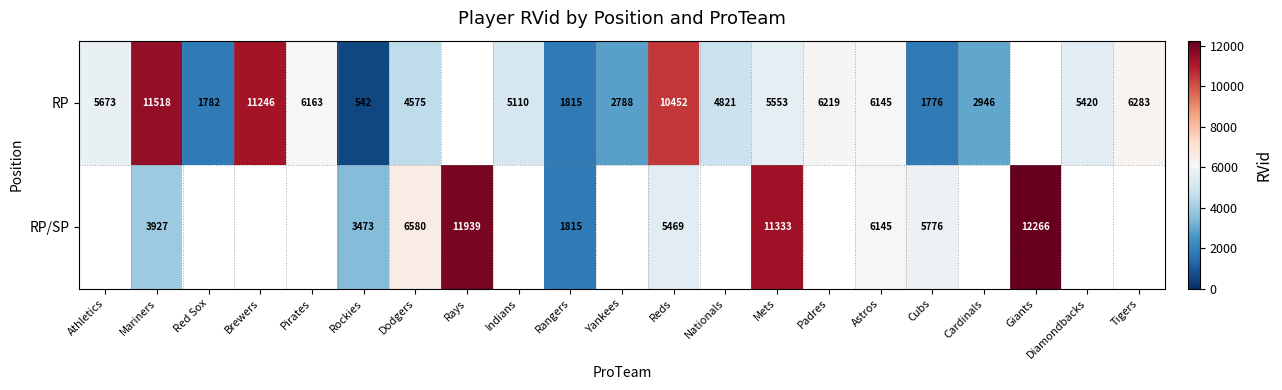

Rank the series at Cubs from highest to lowest value.

RP/SP, RP